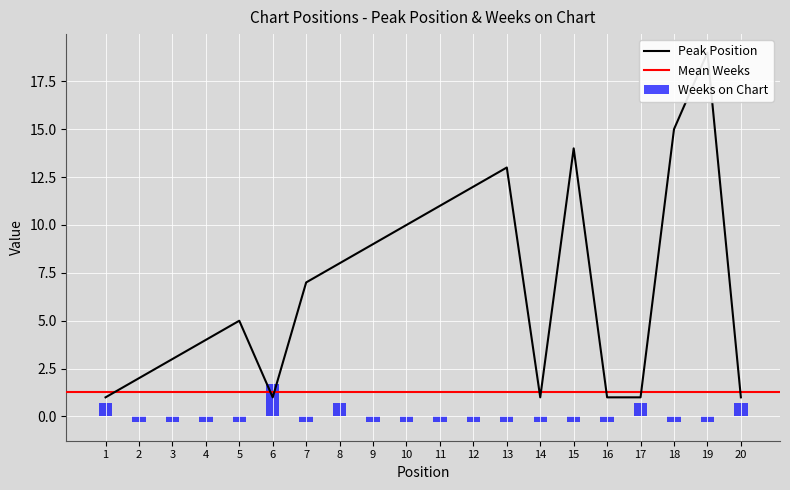

List the labels in order of Weeks on Chart value, smallest first.

2, 3, 4, 5, 7, 9, 10, 11, 12, 13, 14, 15, 16, 18, 19, 1, 8, 17, 20, 6